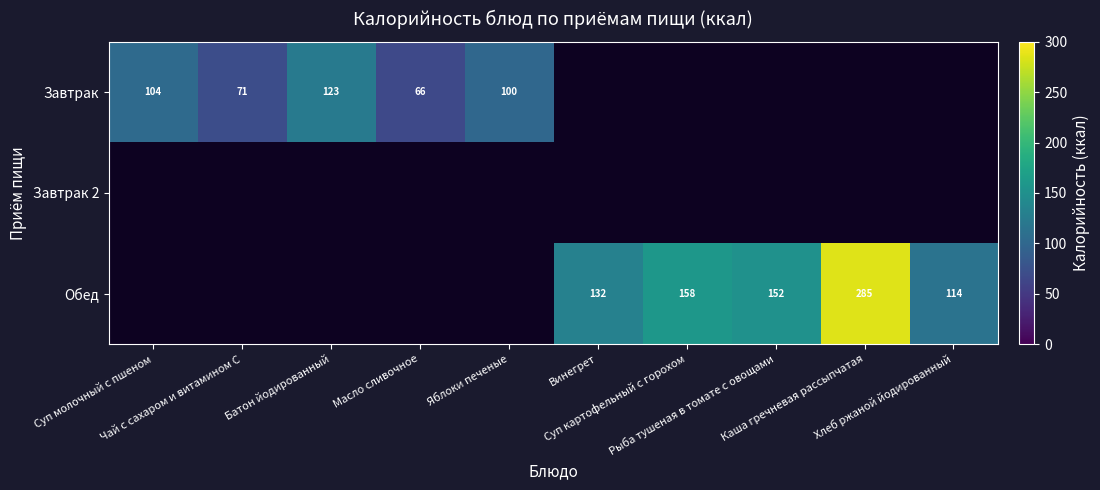

What is the smallest value displayed?

65.7